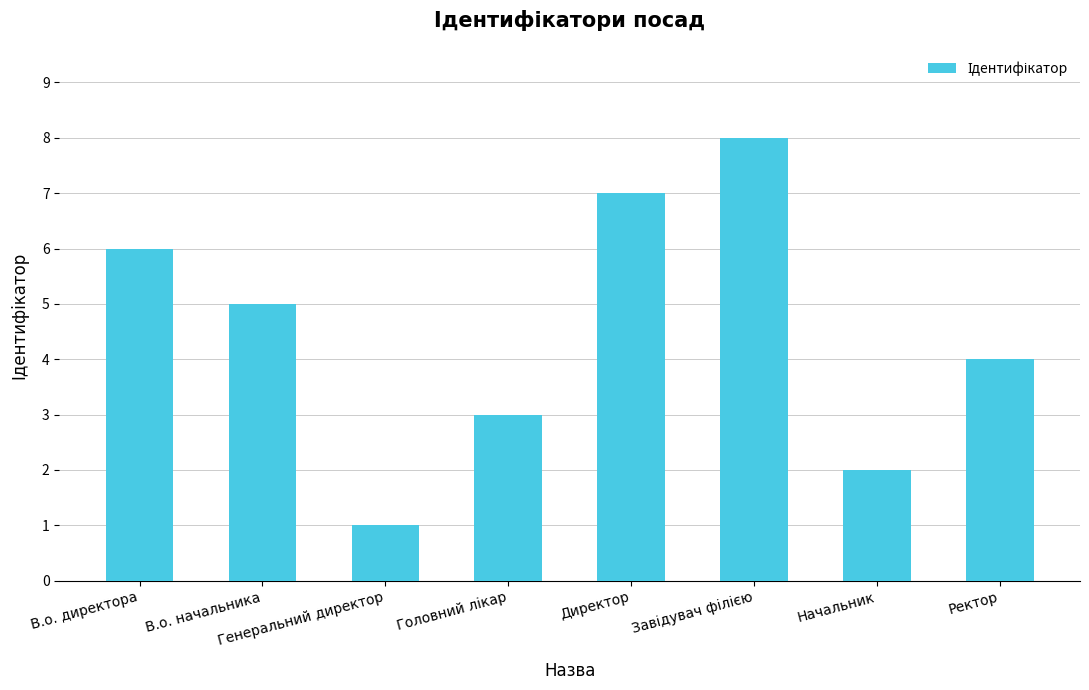

What is the difference between the maximum and minimum values?

7